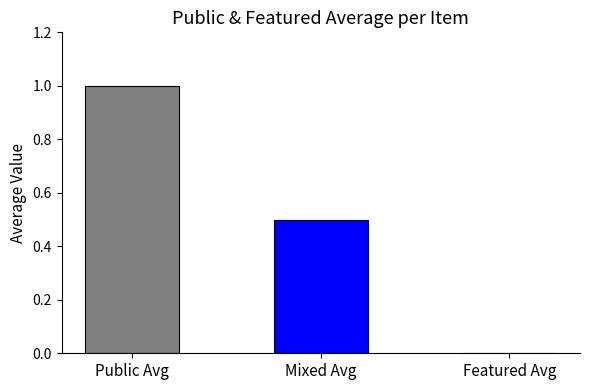

What is the smallest value displayed?

0.5